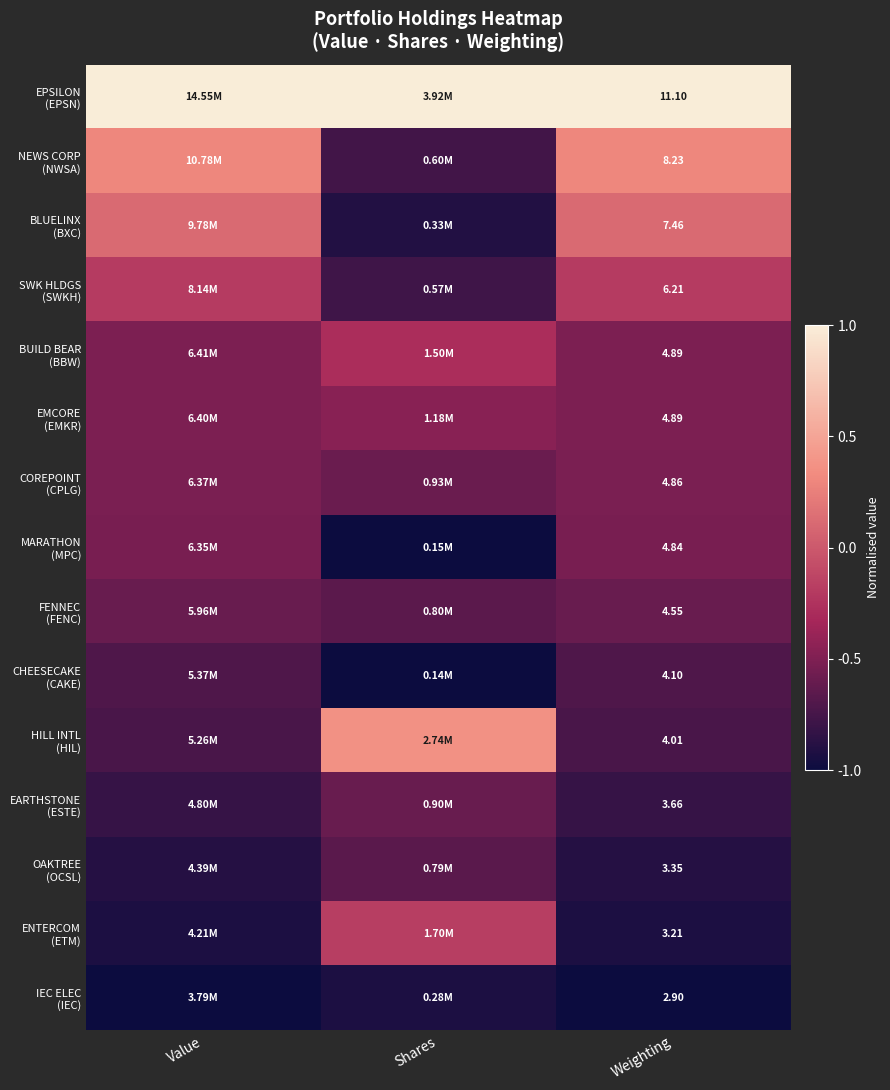

Is it true that MARATHON (MPC) equals -1.6 at Shares?

False